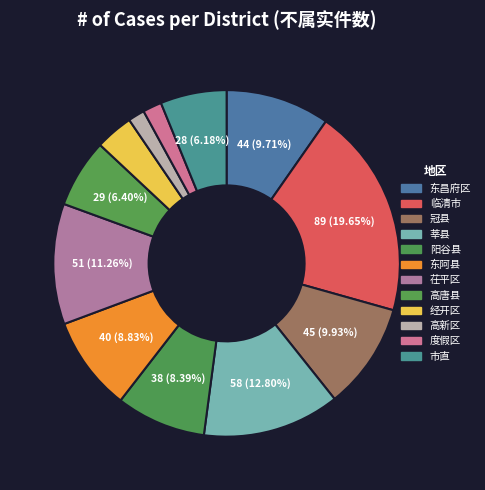

How many slices are in this pie chart?

12